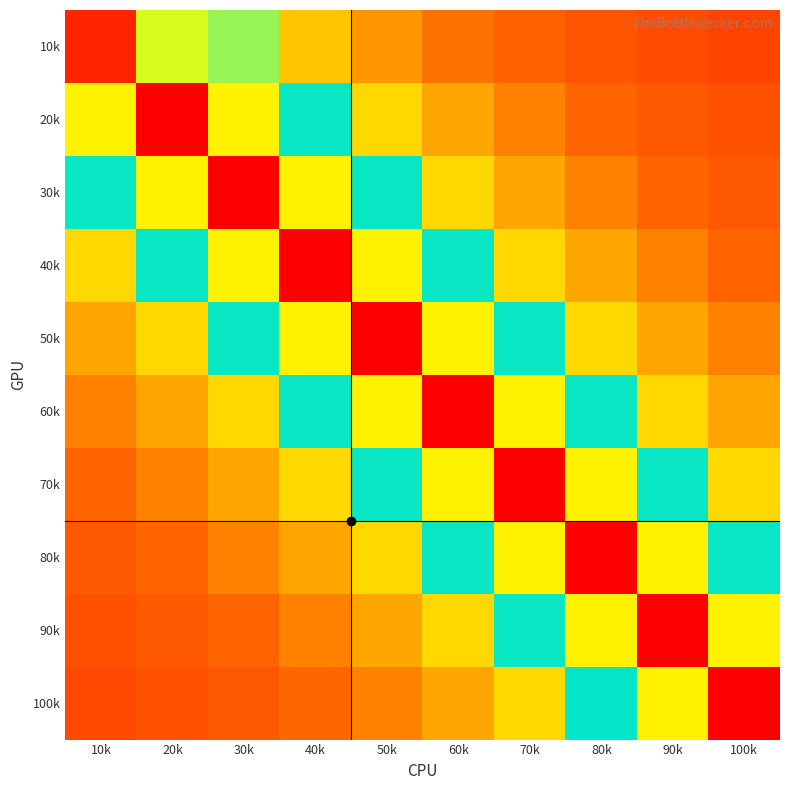

At which category is the sum across all series the highest?

60k